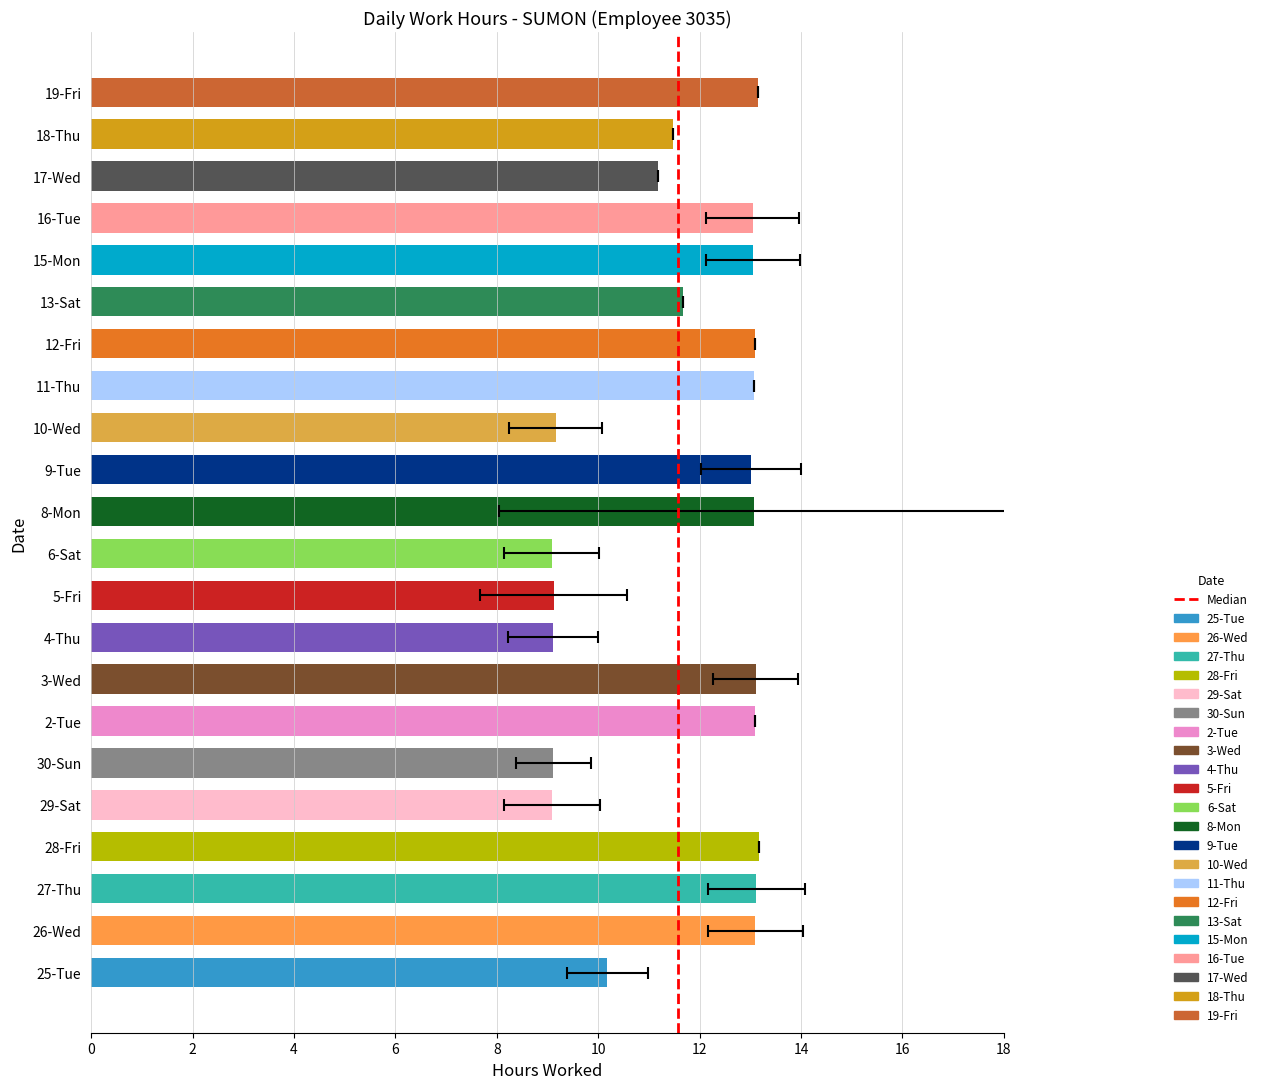

Are the bars horizontal?

Yes